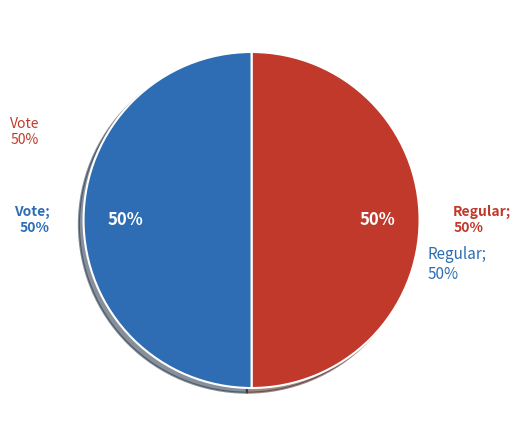

Rank the categories by value from highest to lowest.

Vote, Regular